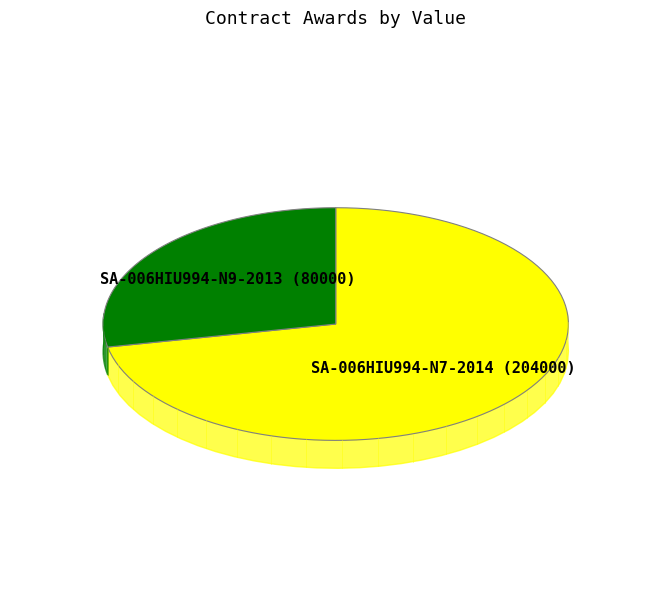

The SA-006HIU994-N7-2014 (204000) slice represents 72% of the pie. True or false?

True